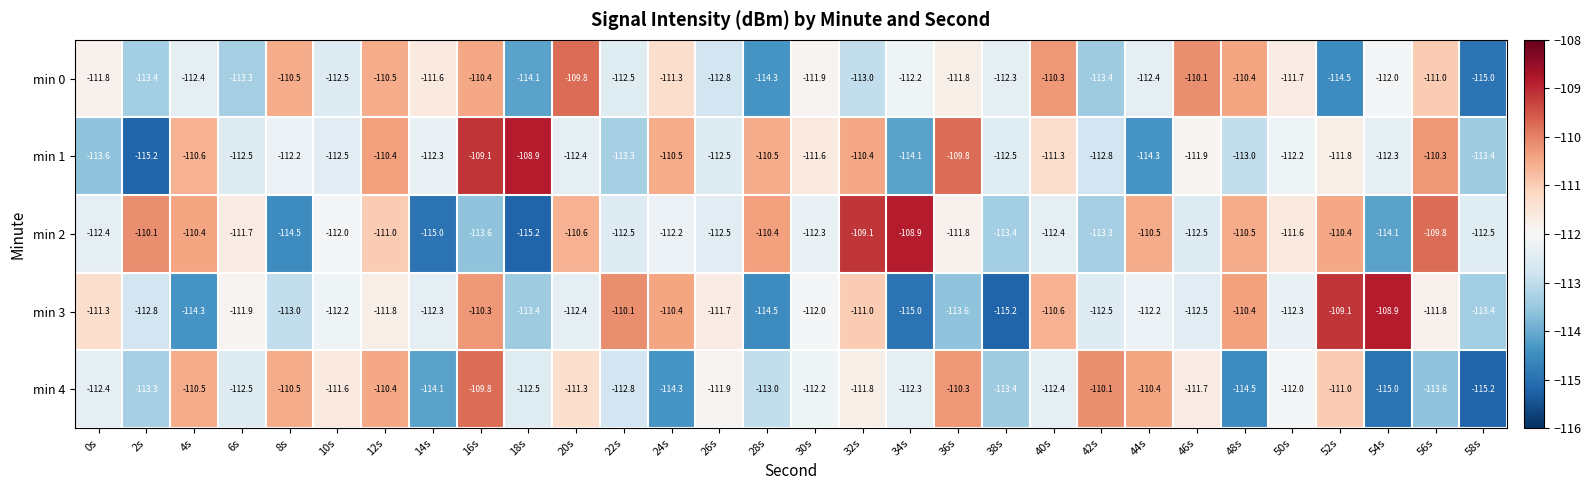

Where is min 4 nearest to the value -112?

50s